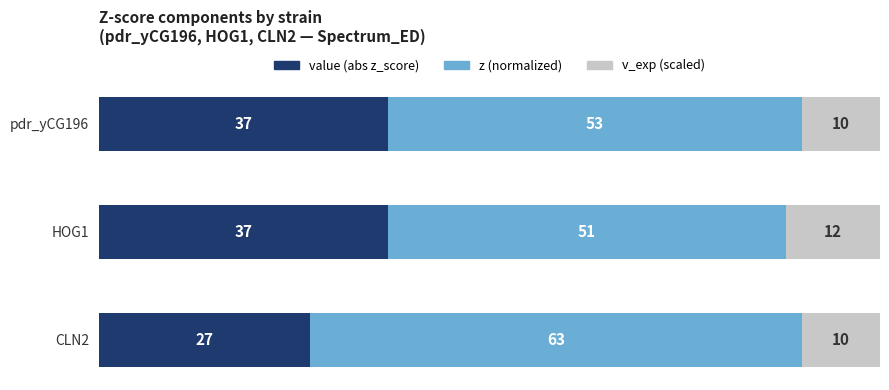

What is the total value across all series at CLN2?

100